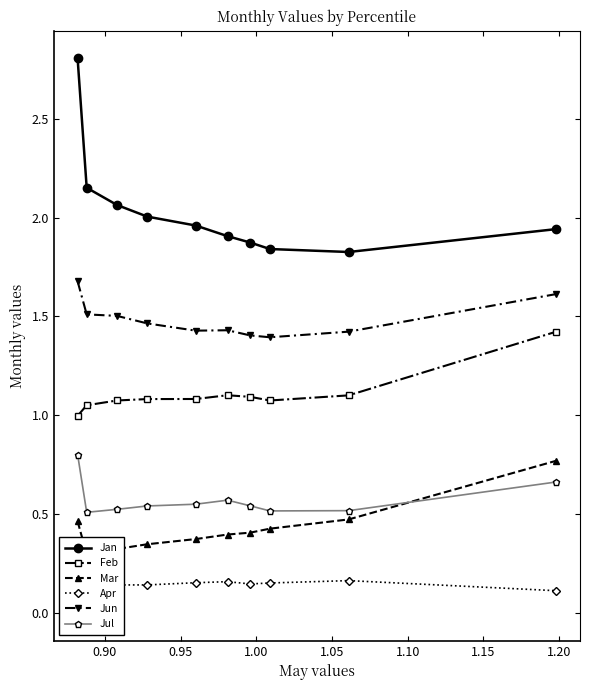

True or false: Jan and Apr cross at least once.

False